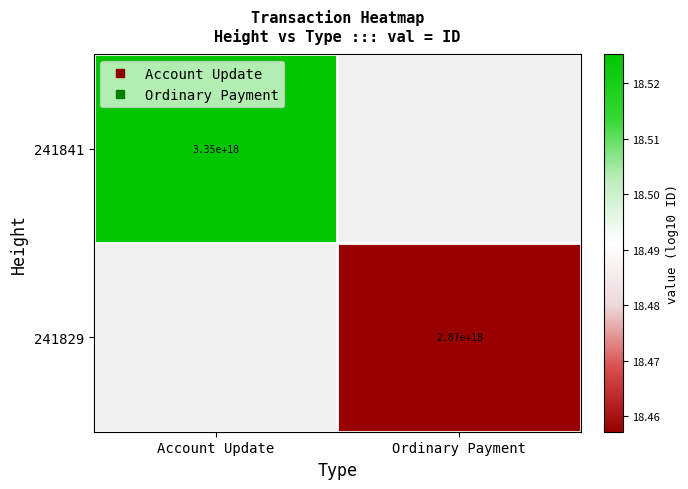

Is it true that 241829 equals 18.5 at Ordinary Payment?

True